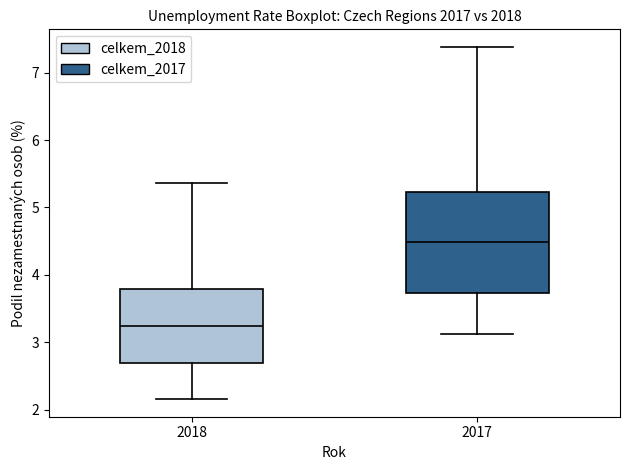

Which box's median line is the highest?

2017